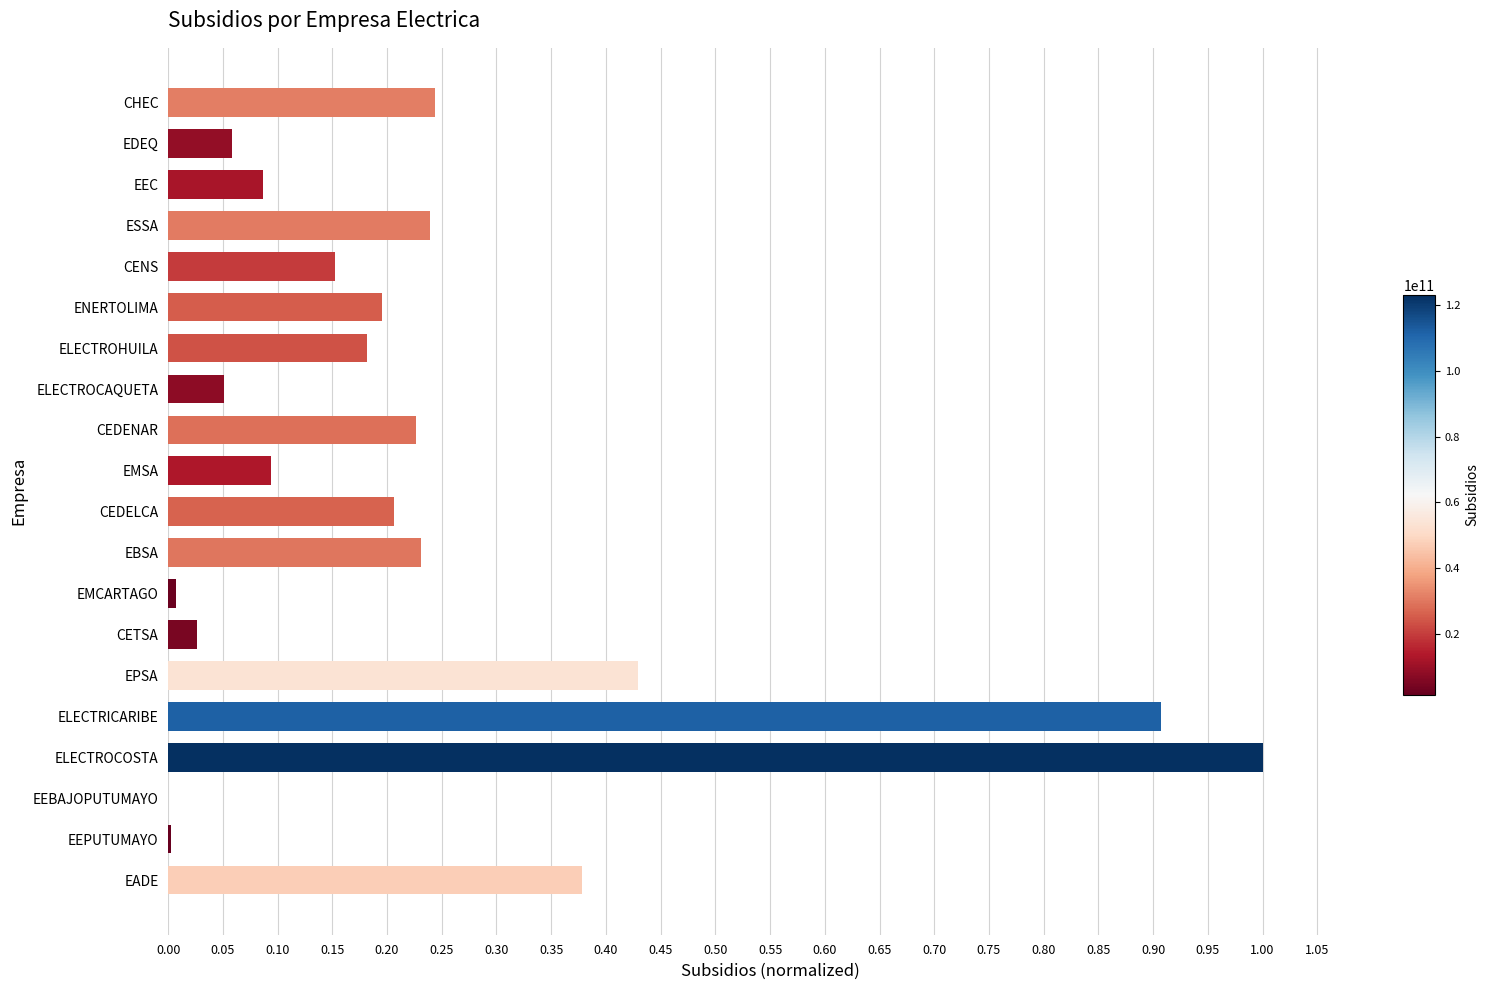

Which label corresponds to the largest value in the chart?

ELECTROCOSTA